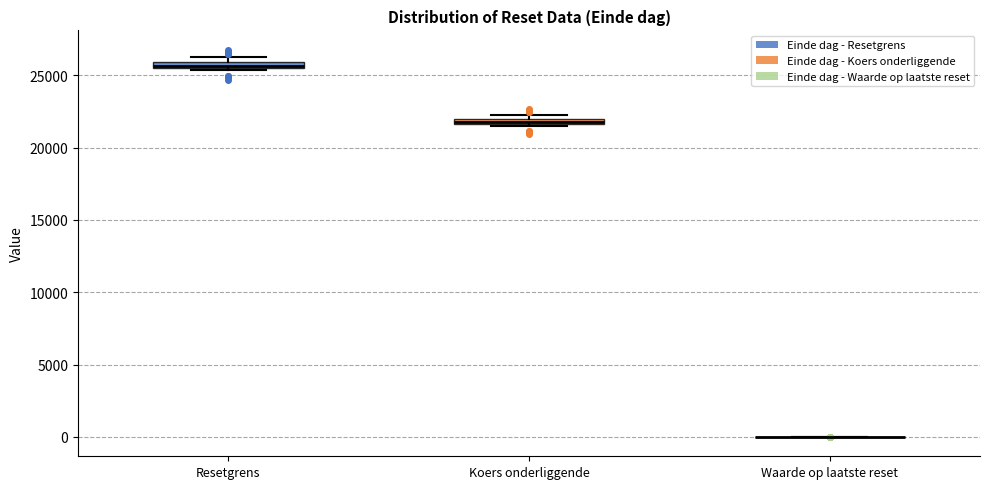

Where is the lower edge of the box for Resetgrens on the y-axis? The values are not printed on the chart, so give them approximately, as read against the axis.

25500